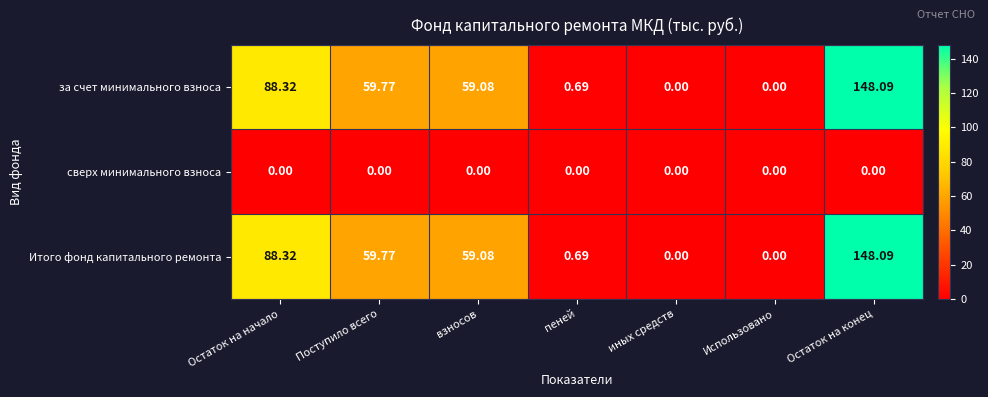

Which category has the highest value in the за счет минимального взноса series?

Остаток на конец